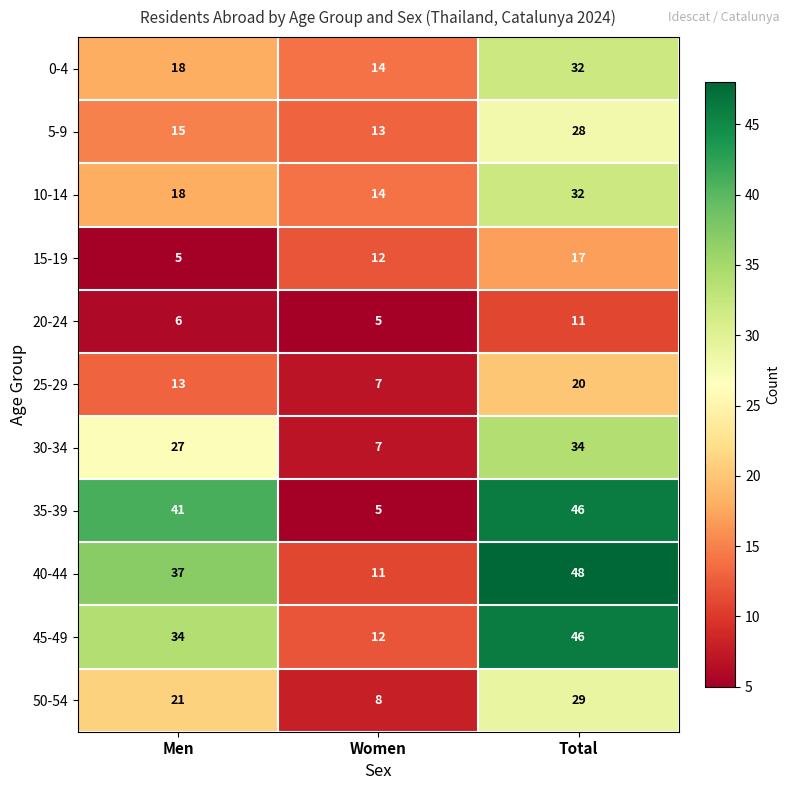

How many data points does each series have?

3